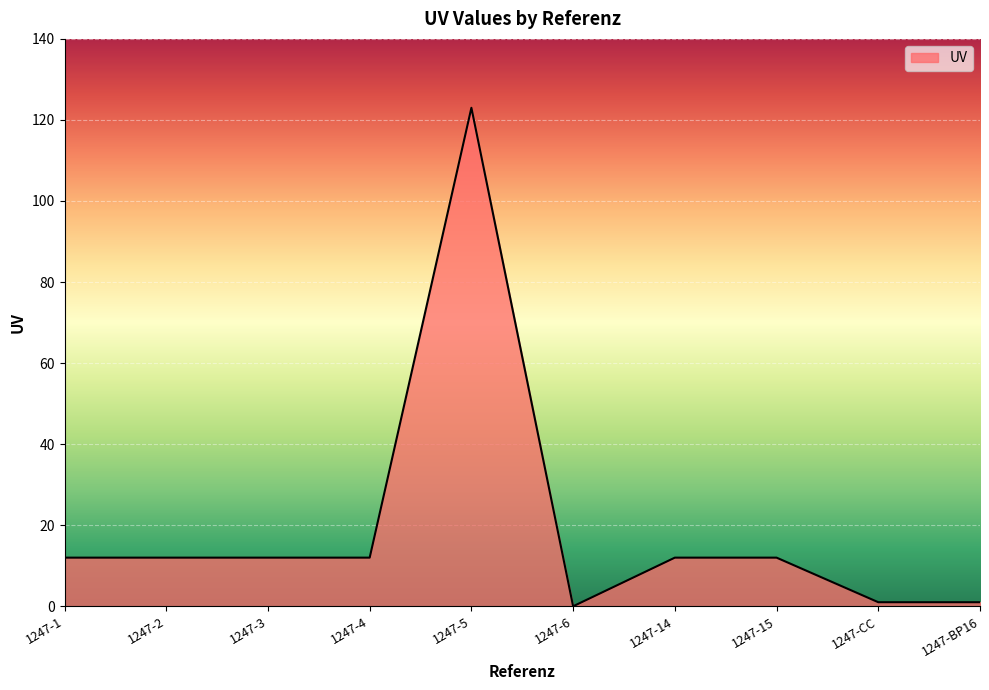

What position from the left is 1247-4?

4